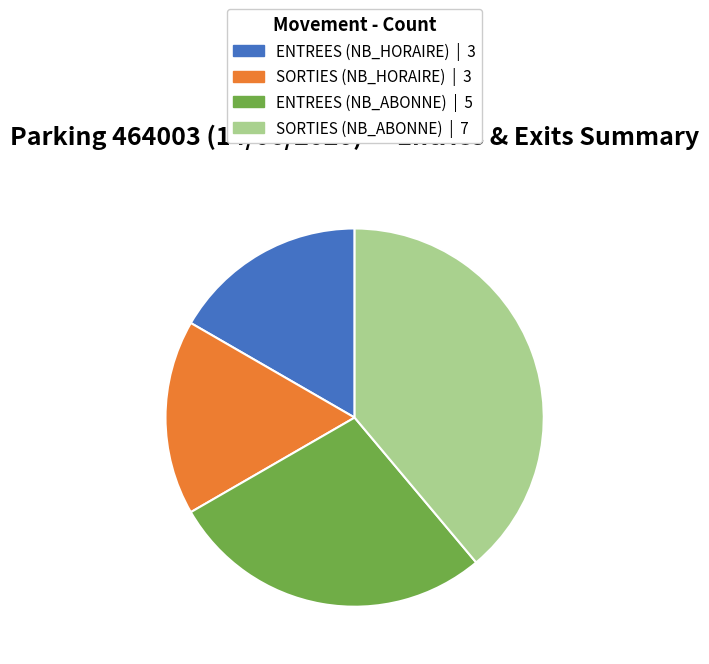

What is the largest slice in the pie chart?

SORTIES (NB_ABONNE)